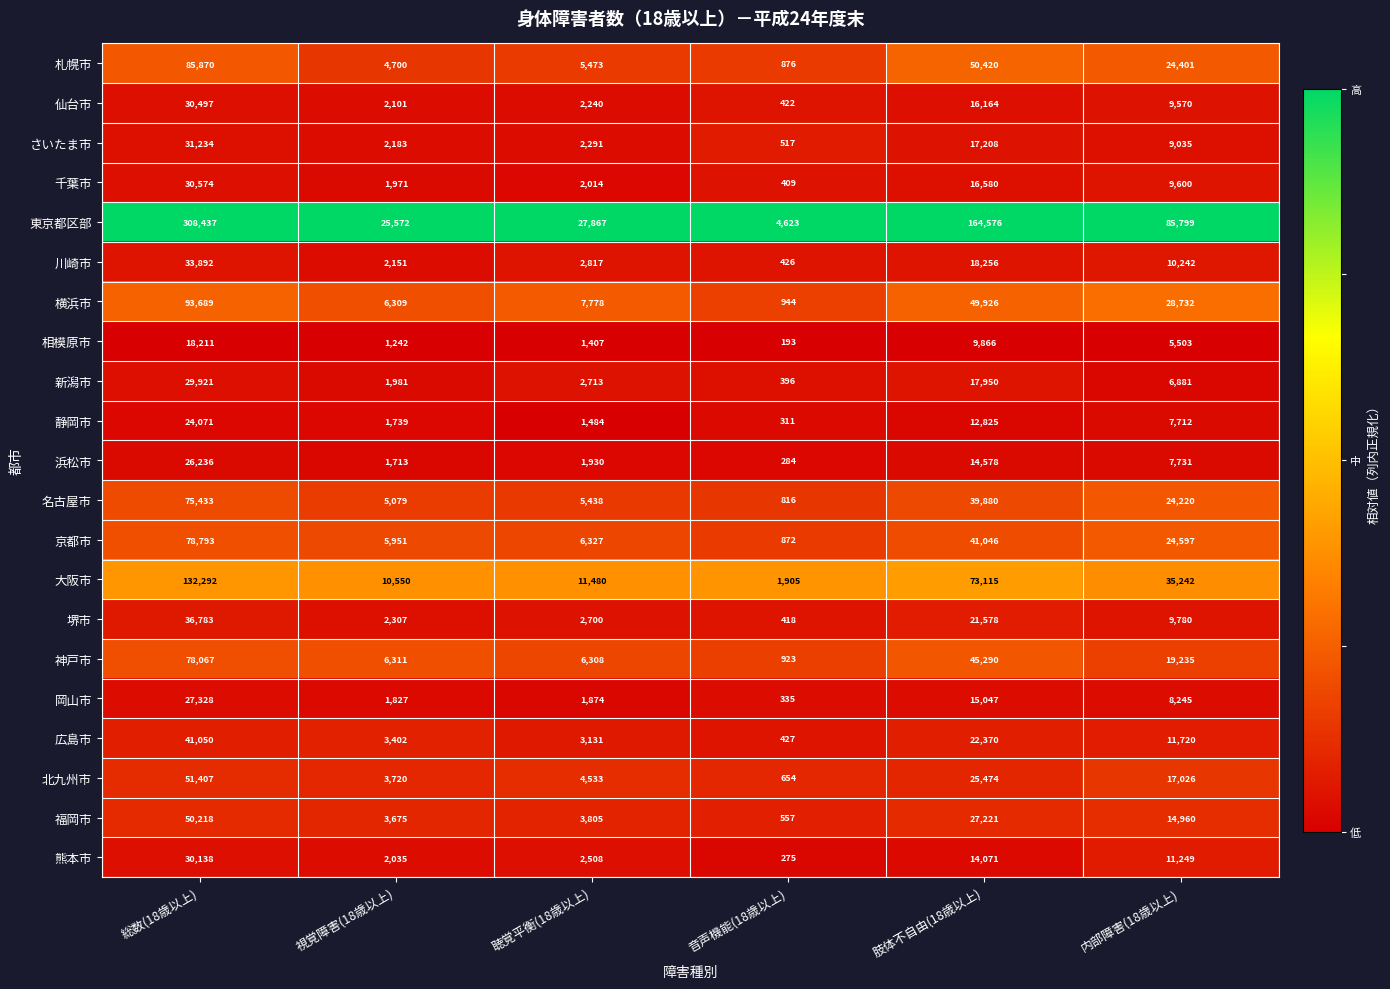

What is the difference between the maximum and minimum values in the 札幌市 series?

84994